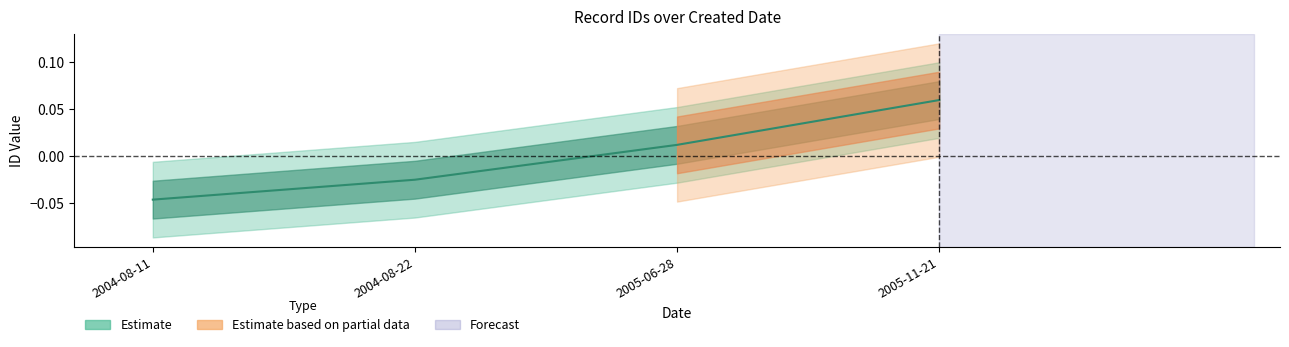

Where is the data nearest to the value 0?

2005-06-28